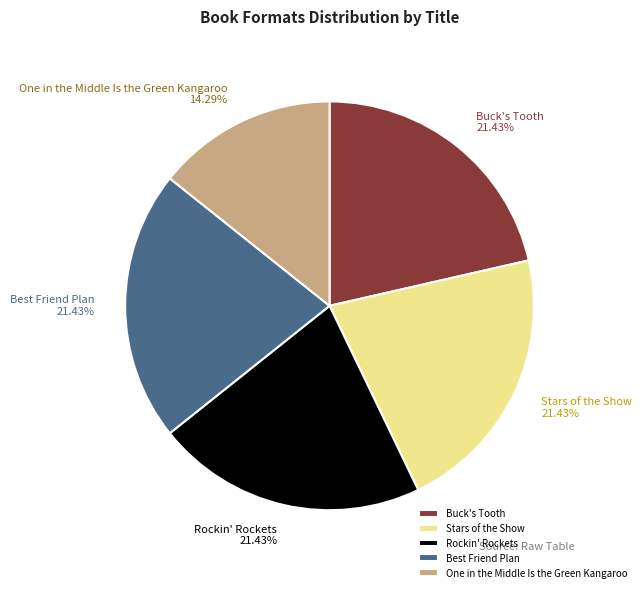

Is Buck's Tooth the majority of the pie?

No